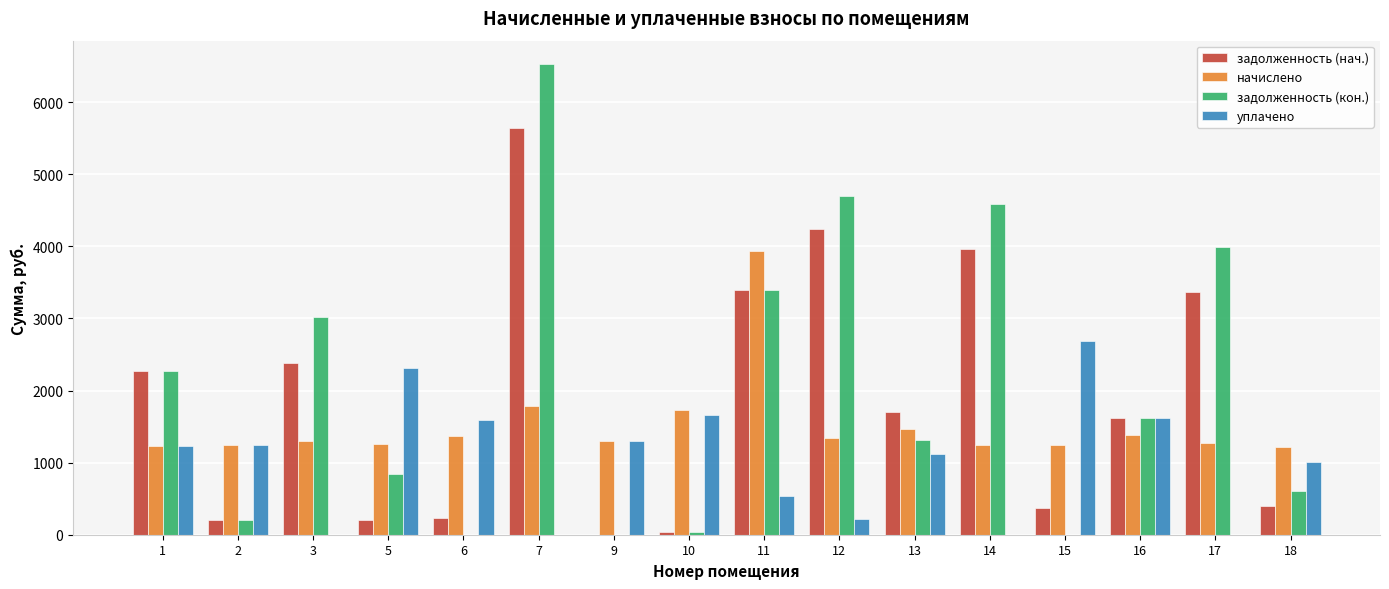

What is the approximate value of начислено at 7?

1780.3